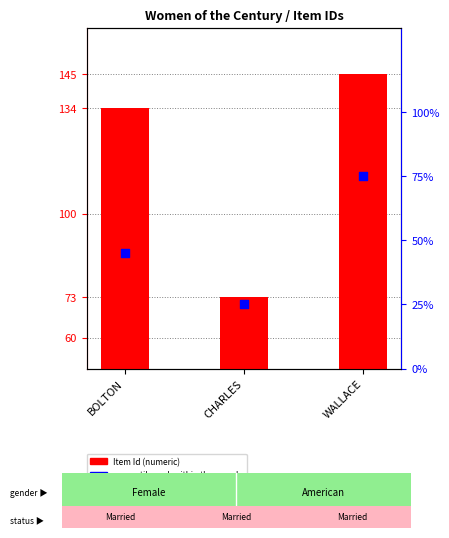

Which series has the widest spread of Y values?

Item Id